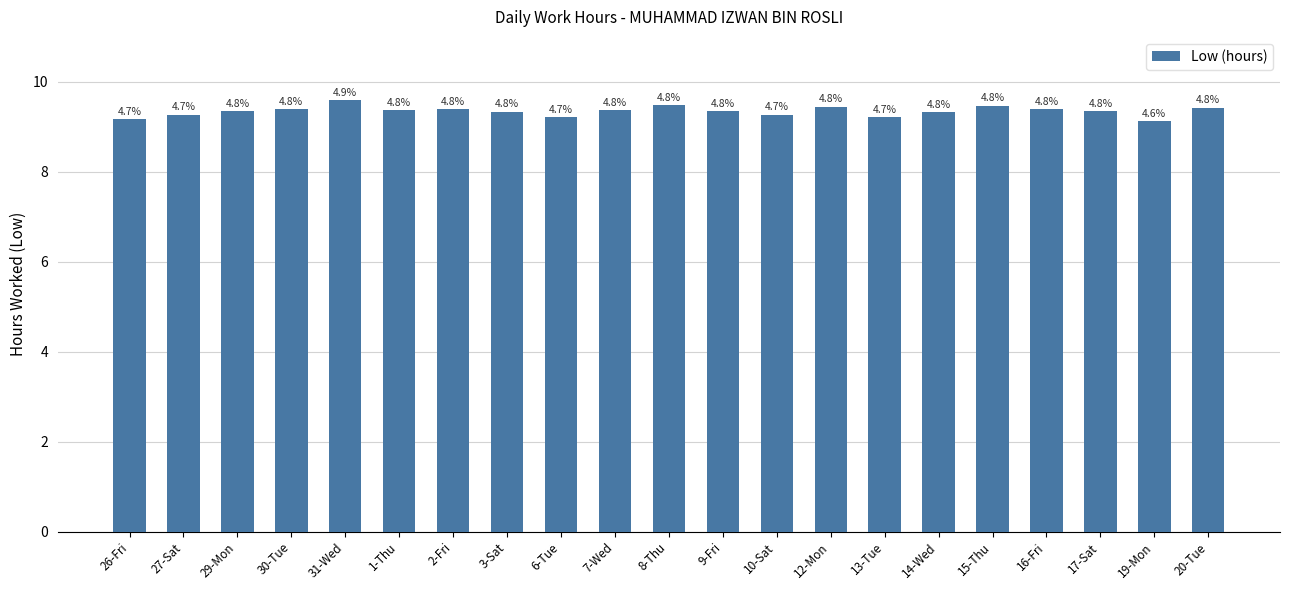

What is the ratio of the value at 26-Fri to the value at 13-Tue?

1.0